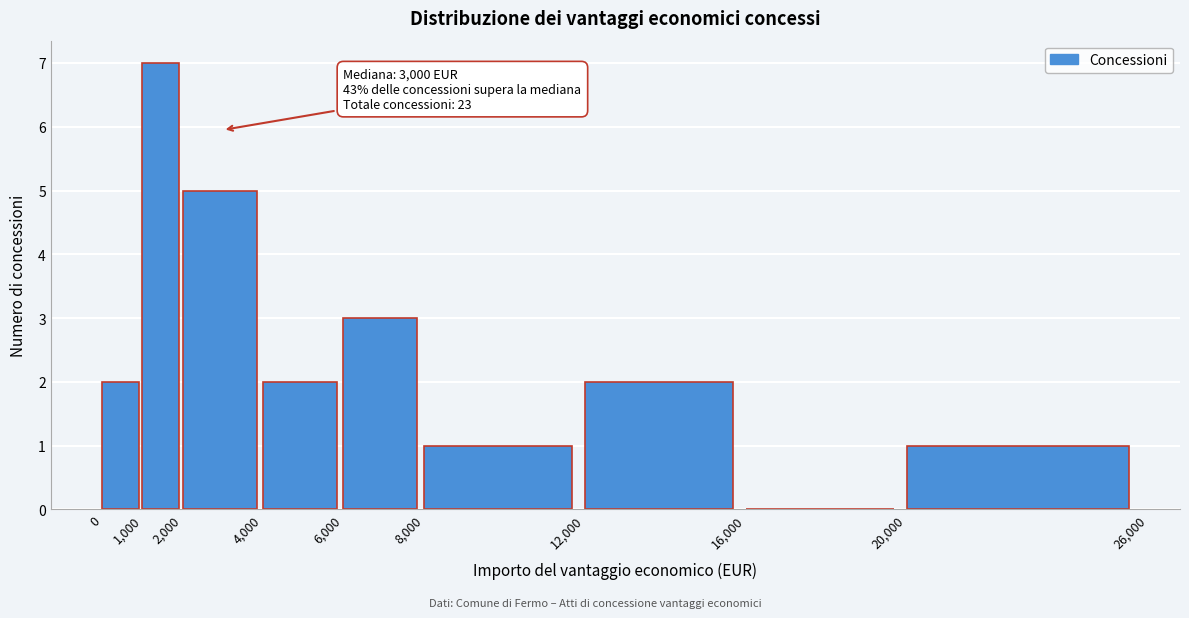

Over which range of the x-axis is the bar tallest?

1,000 to 2,000